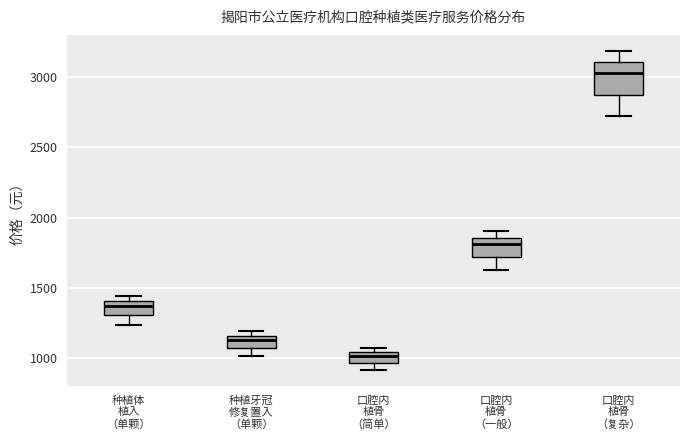

Which box has the lowest median line?

口腔内 植骨 （简单）